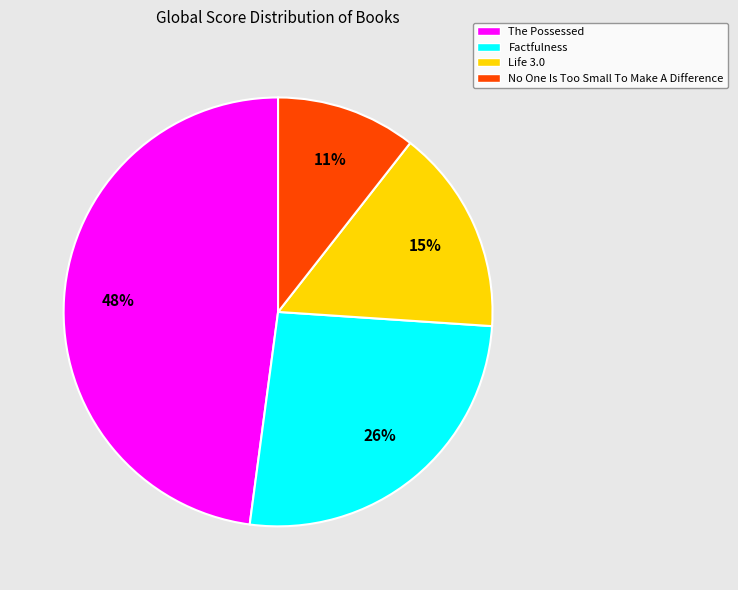

Is it true that No One Is Too Small To Make A Difference is 21% of the pie?

False